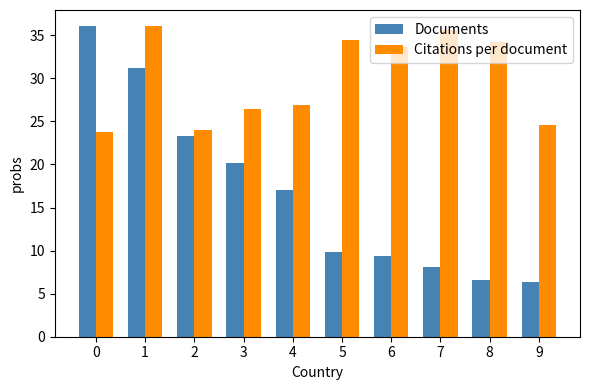

Between 2 and 3, which series saw the biggest shift?

Documents